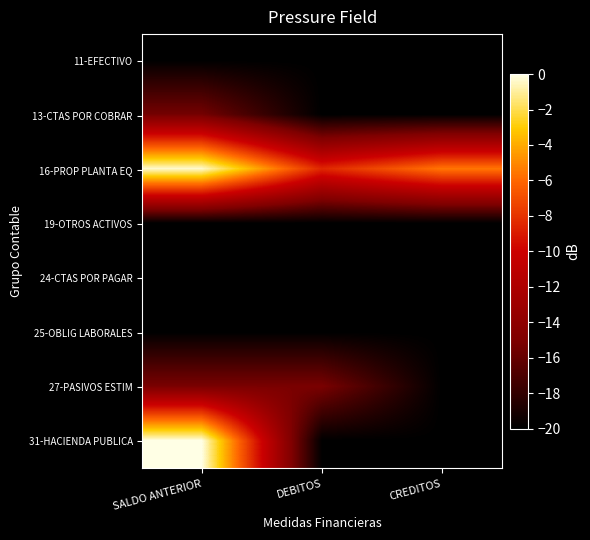

Which label corresponds to the smallest value in the chart?

SALDO ANTERIOR